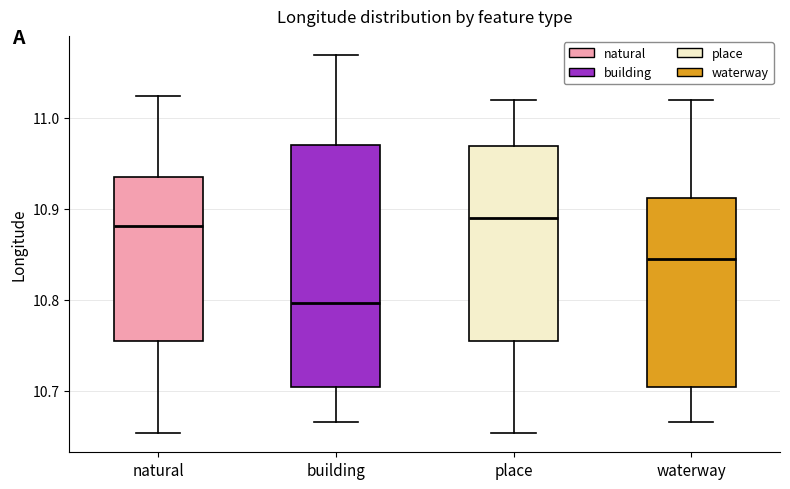

Comparing the boxes themselves (not the whiskers), which one is the tallest?

building